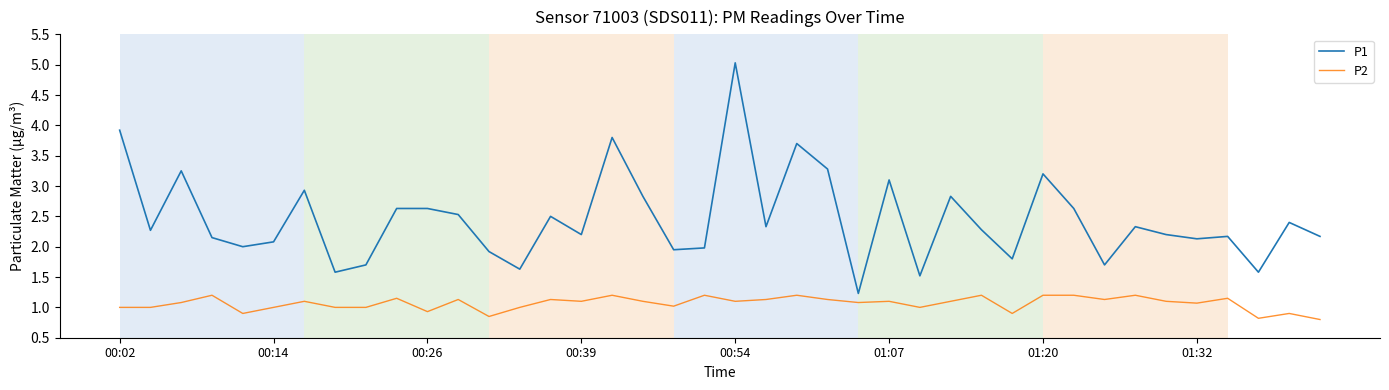

Which series has the widest spread of values?

P1